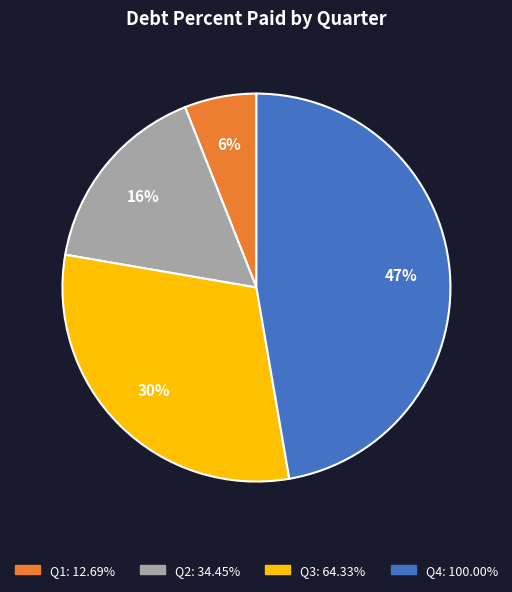

Is there a majority slice in this chart?

No